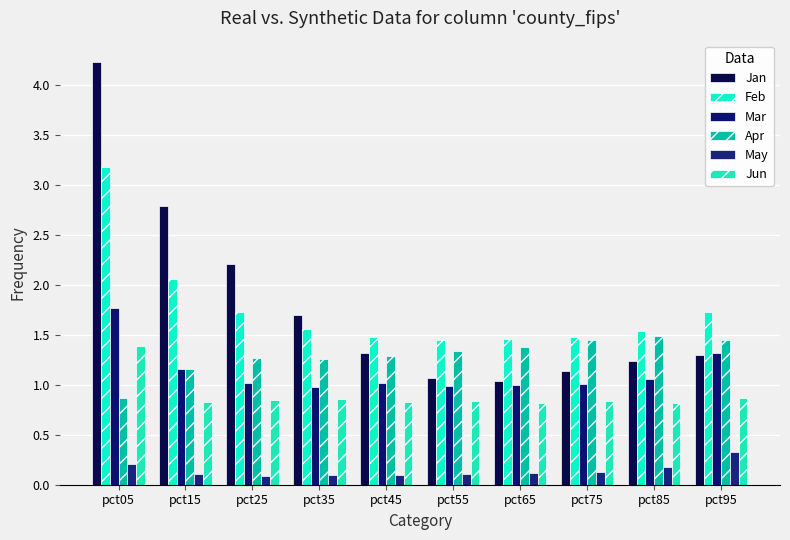

What are all the series names shown in the legend?

Jan, Feb, Mar, Apr, May, Jun